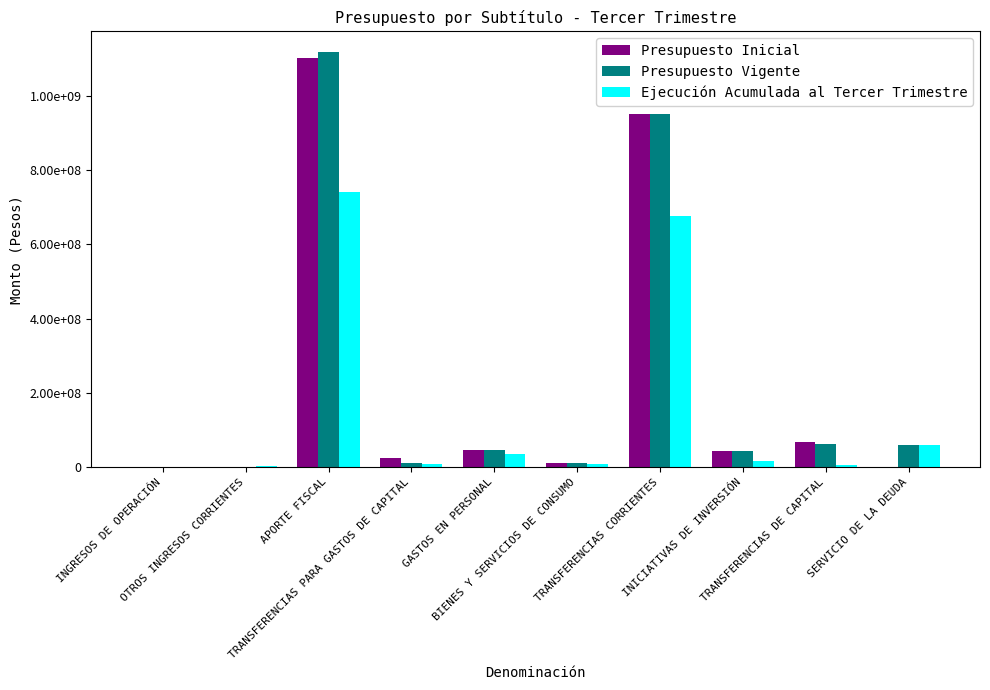

What is the value of the Presupuesto Inicial bar at the 6th from the left?

10975434